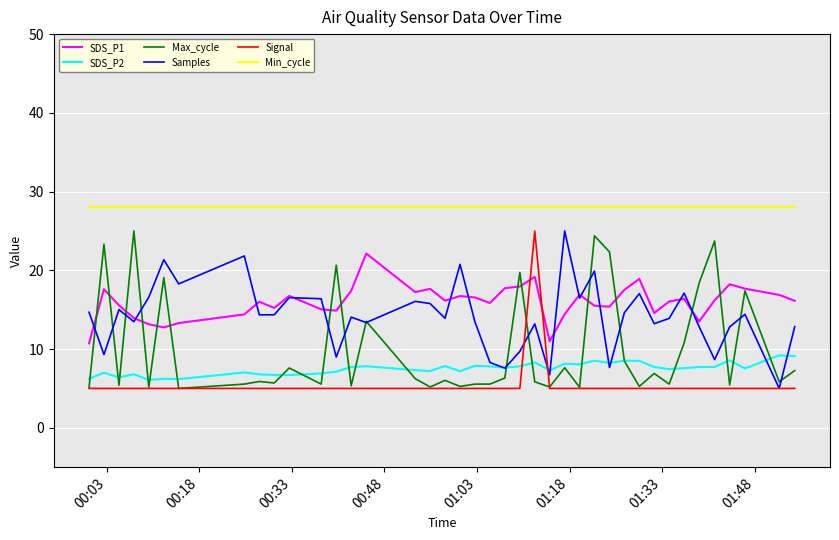

What is the highest value of the Signal series?

25.0